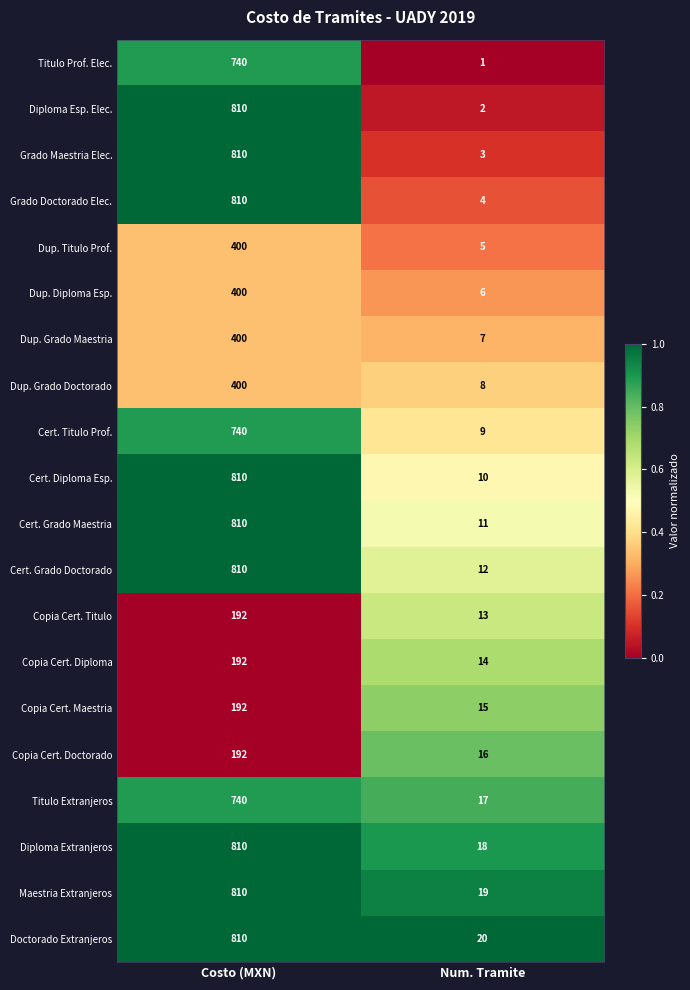

Read the Titulo Extranjeros value at Costo (MXN).

740